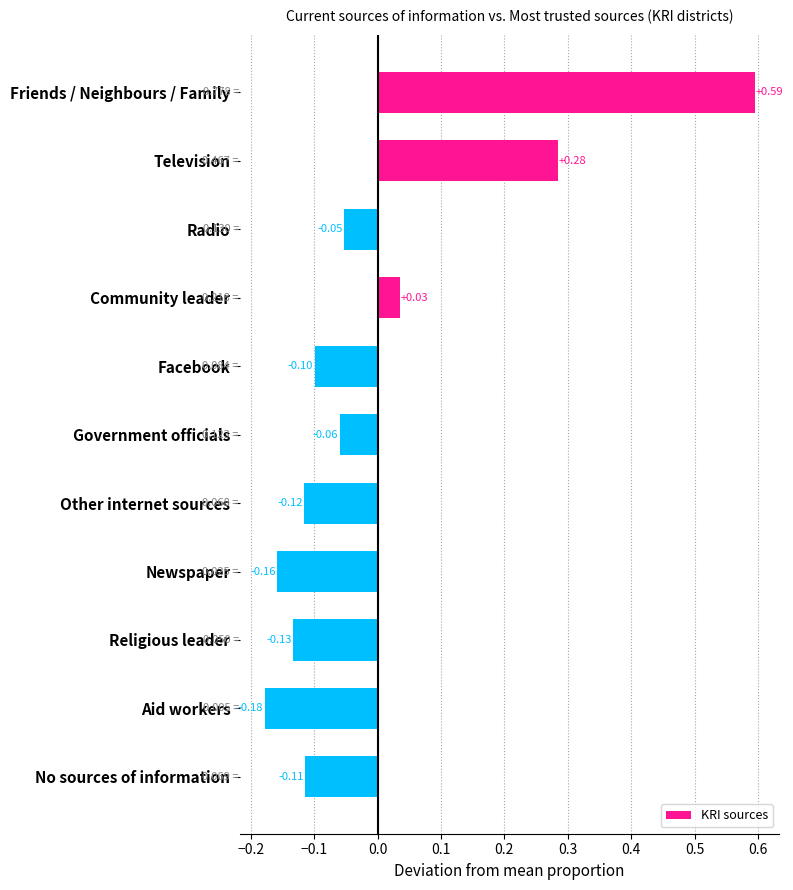

Rank the categories by value from highest to lowest.

Friends / Neighbours / Family, Television, Community leader, Radio, Government officials, Facebook, No sources of information, Other internet sources, Religious leader, Newspaper, Aid workers